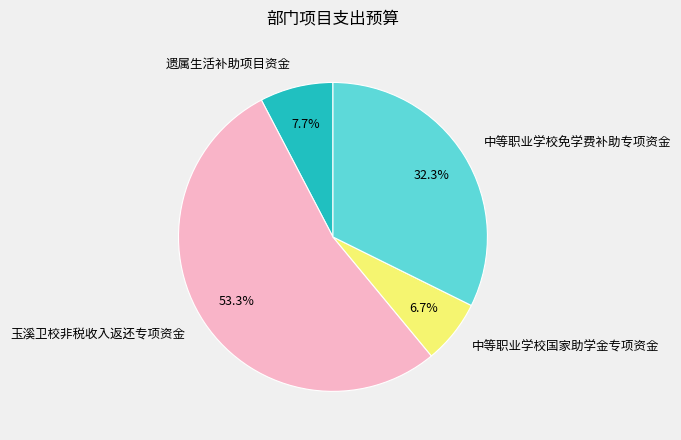

Rank the categories by value from highest to lowest.

玉溪卫校非税收入返还专项资金, 中等职业学校免学费补助专项资金, 遗属生活补助项目资金, 中等职业学校国家助学金专项资金